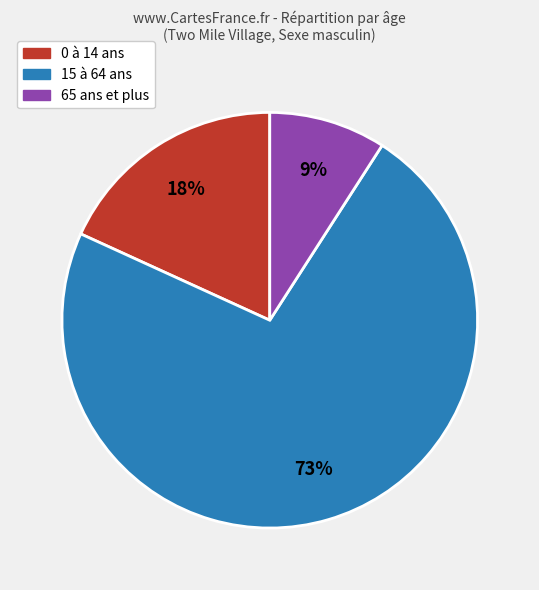

To the nearest percent, what is the average slice percentage?

33%